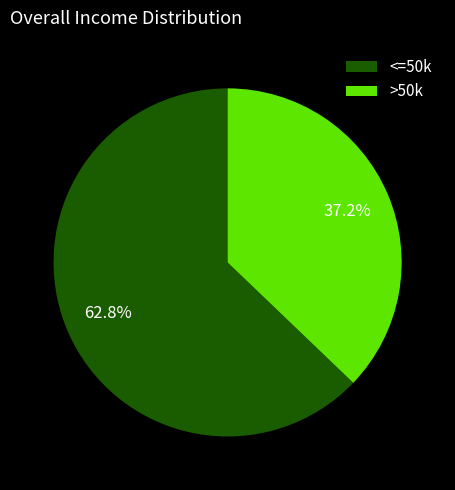

Rank the categories by value from highest to lowest.

<=50k, >50k